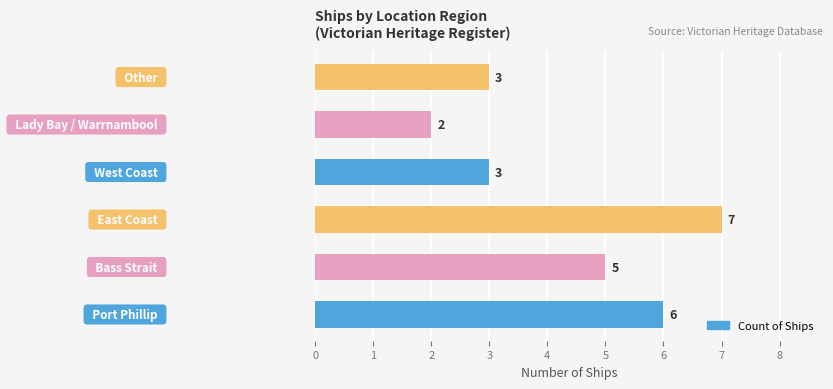

What is the sum of all values?

26